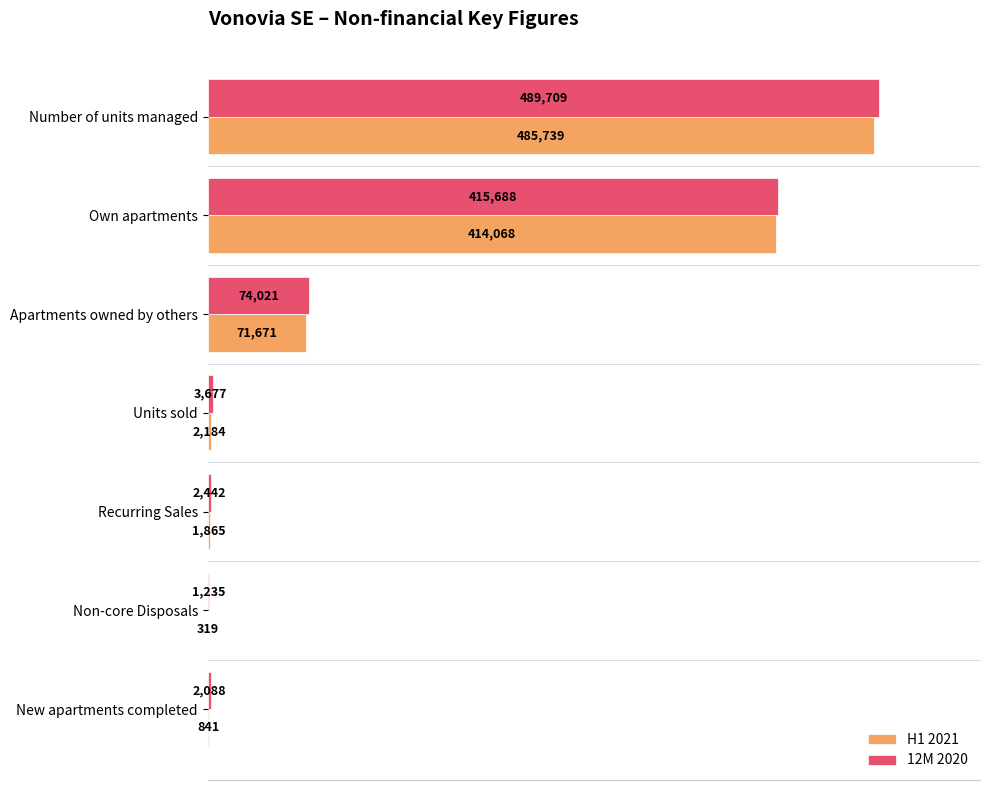

What value does the H1 2021 series have at Recurring Sales?

1865